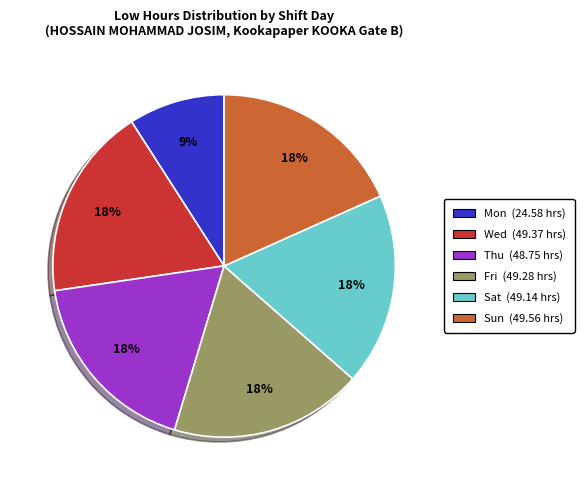

Is there a majority slice in this chart?

No